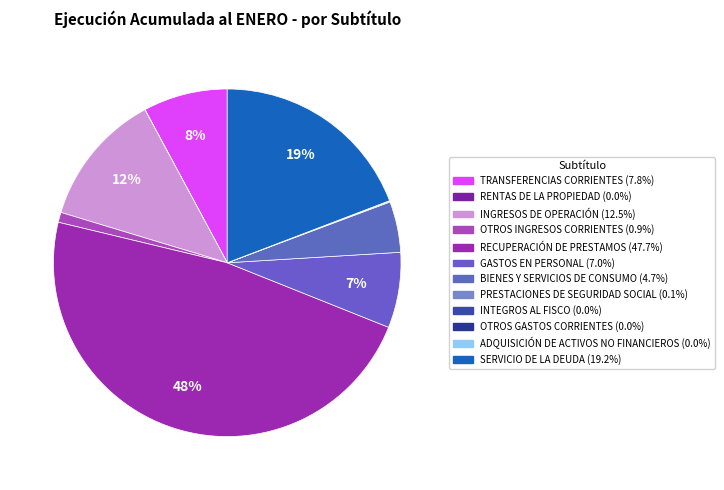

How many slices are in this pie chart?

12